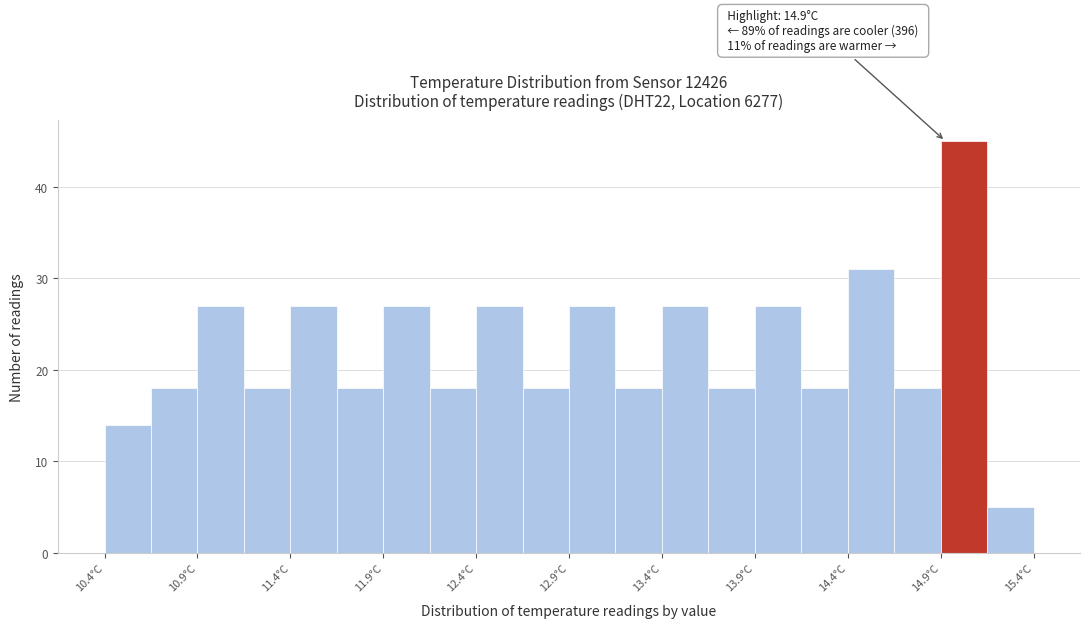

Over which range of the x-axis is the bar tallest?

14.875 to 15.125